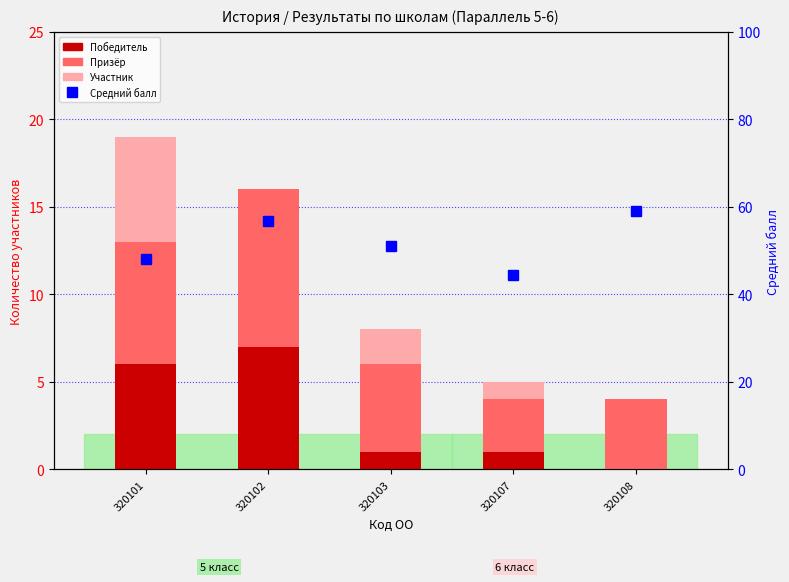

Between 320103 and 320107, which series saw the biggest shift?

Средний балл